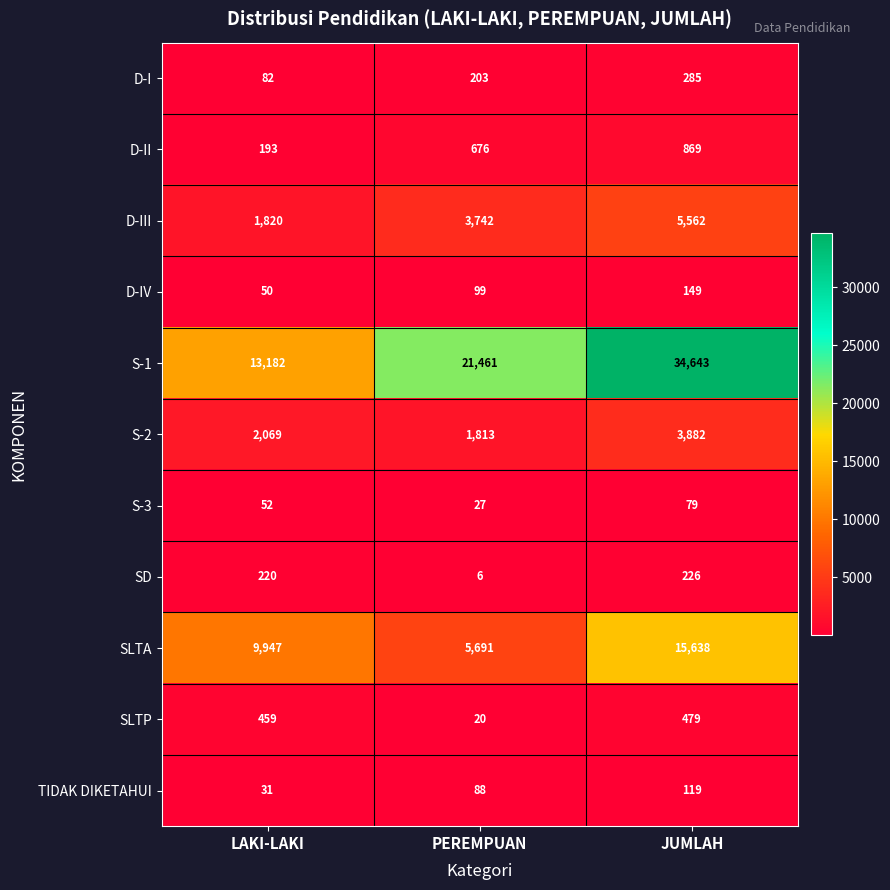

Which category has the lowest value in the D-I series?

LAKI-LAKI